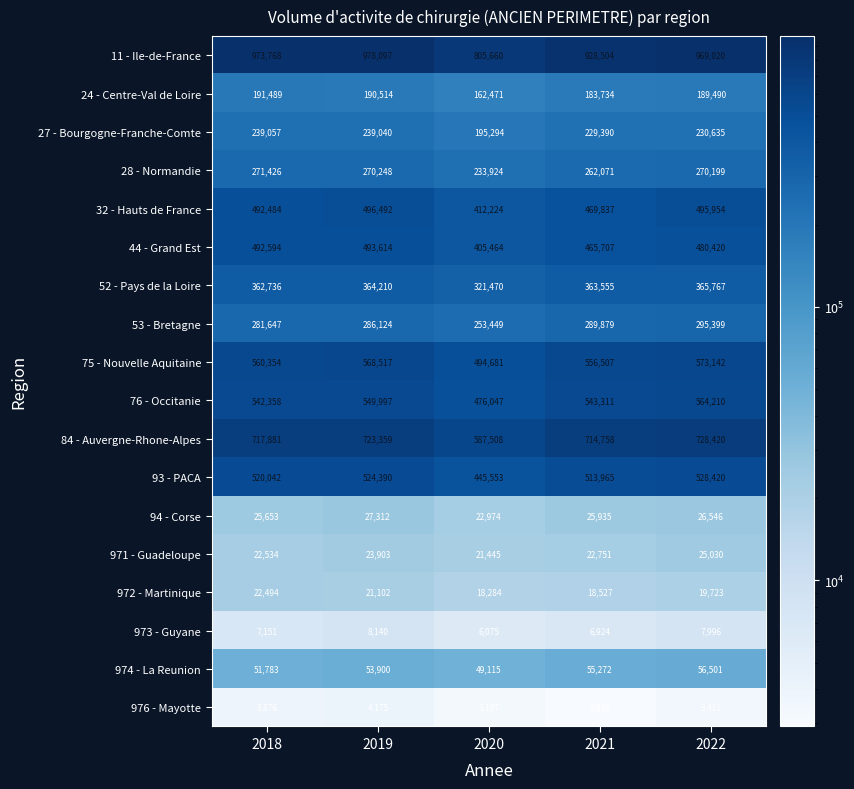

At 2022, list the series in order from smallest to largest.

976 - Mayotte, 973 - Guyane, 972 - Martinique, 971 - Guadeloupe, 94 - Corse, 974 - La Reunion, 24 - Centre-Val de Loire, 27 - Bourgogne-Franche-Comte, 28 - Normandie, 53 - Bretagne, 52 - Pays de la Loire, 44 - Grand Est, 32 - Hauts de France, 93 - PACA, 76 - Occitanie, 75 - Nouvelle Aquitaine, 84 - Auvergne-Rhone-Alpes, 11 - Ile-de-France